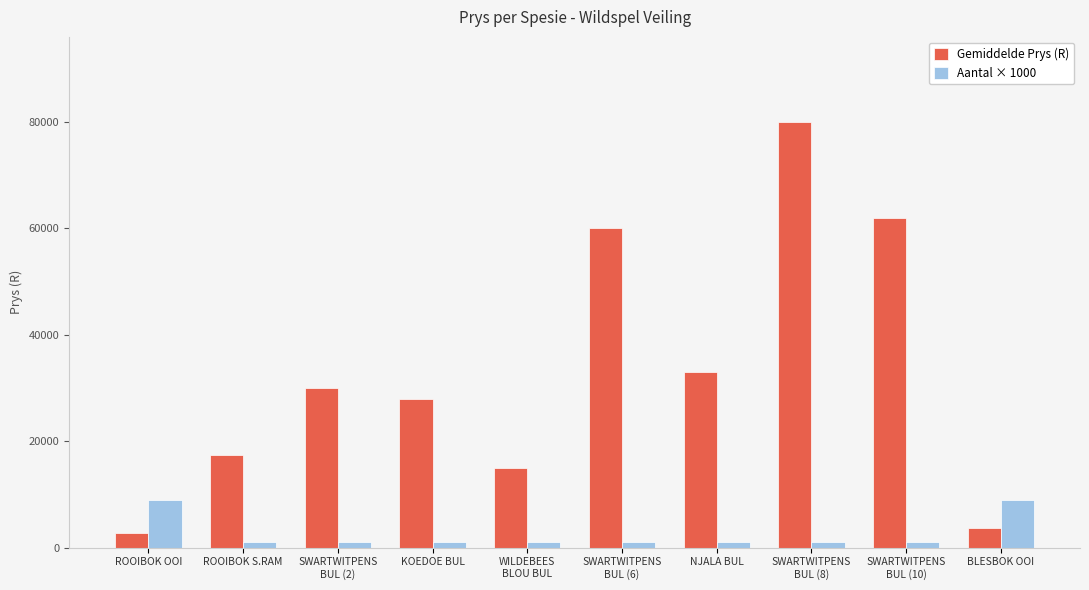

What position from the left is SWARTWITPENS
BUL (8)?

8